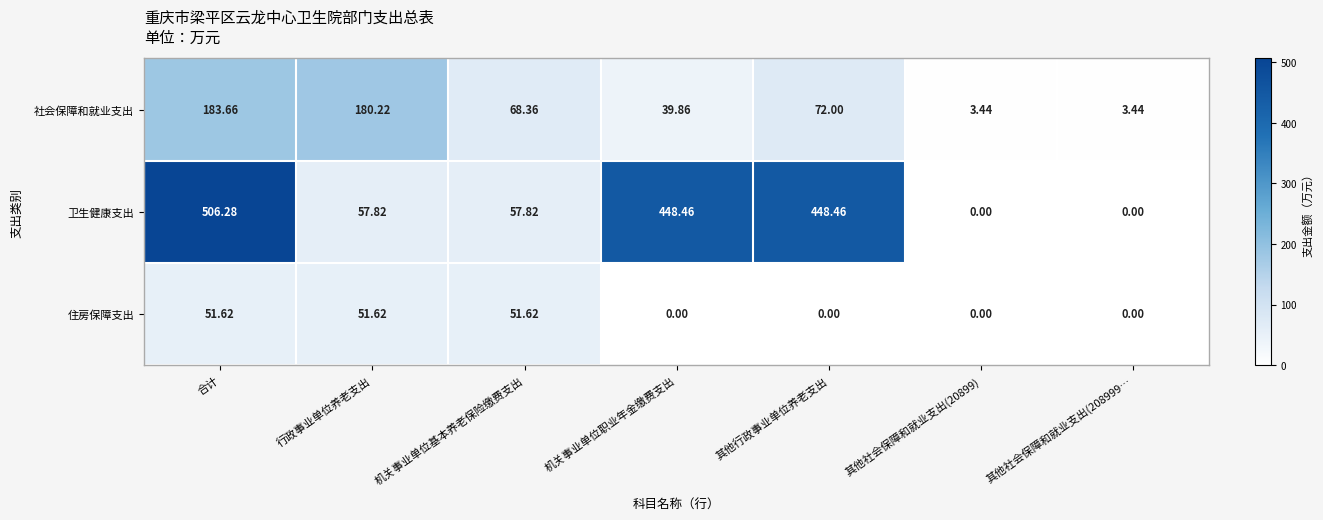

Rank the series at 机关事业单位职业年金缴费支出 from lowest to highest value.

住房保障支出, 社会保障和就业支出, 卫生健康支出